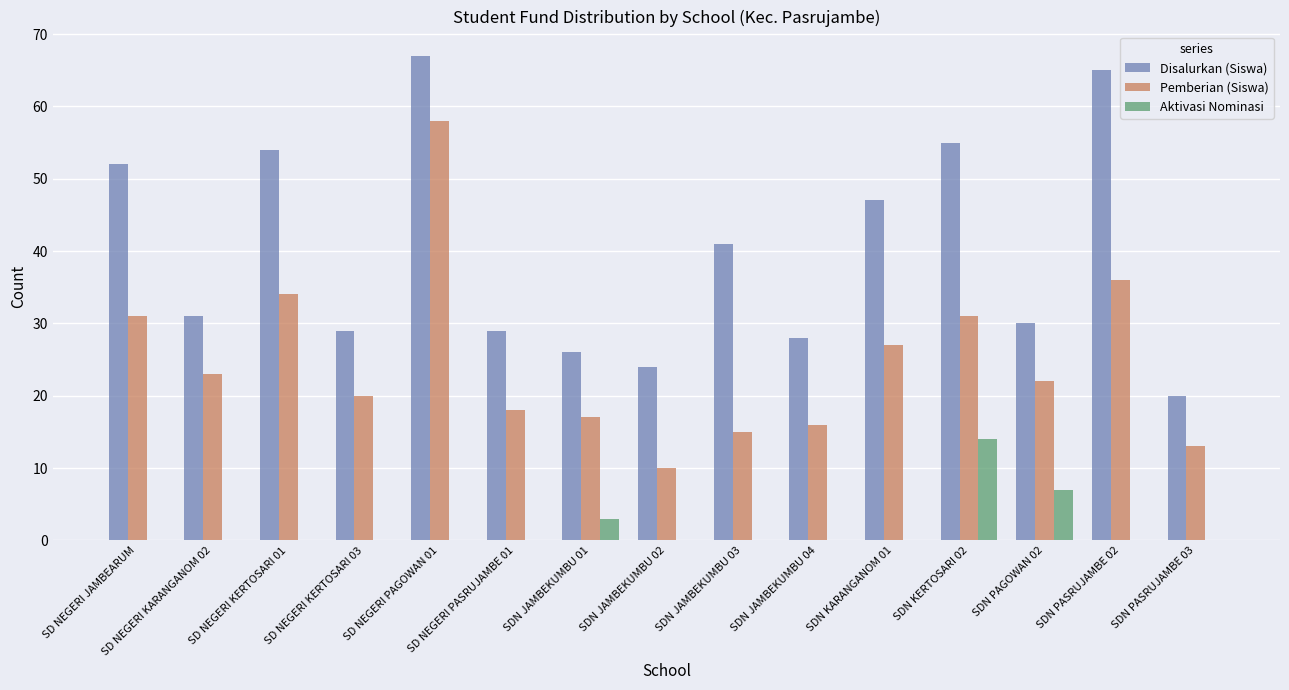

Which series has the largest total across all categories?

Disalurkan (Siswa)